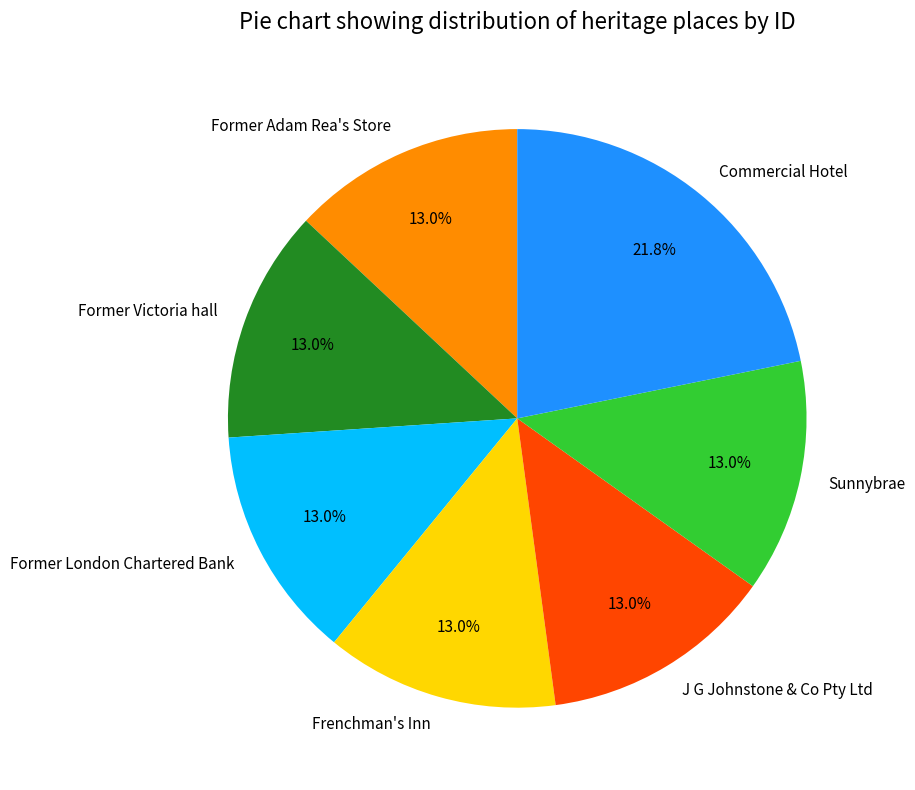

Count the number of slices in the pie.

7